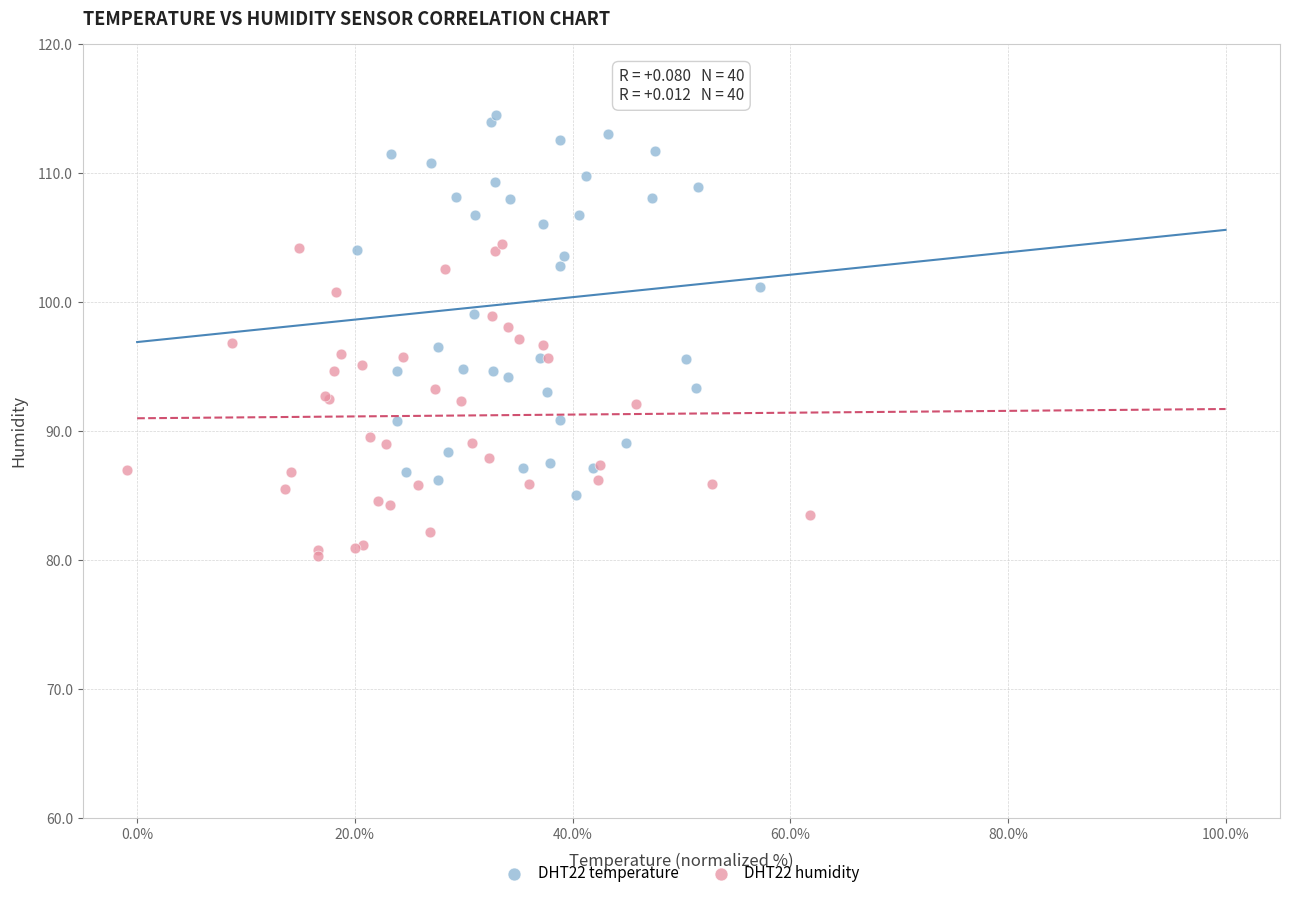

Which series has the widest spread of Y values?

DHT22 temperature